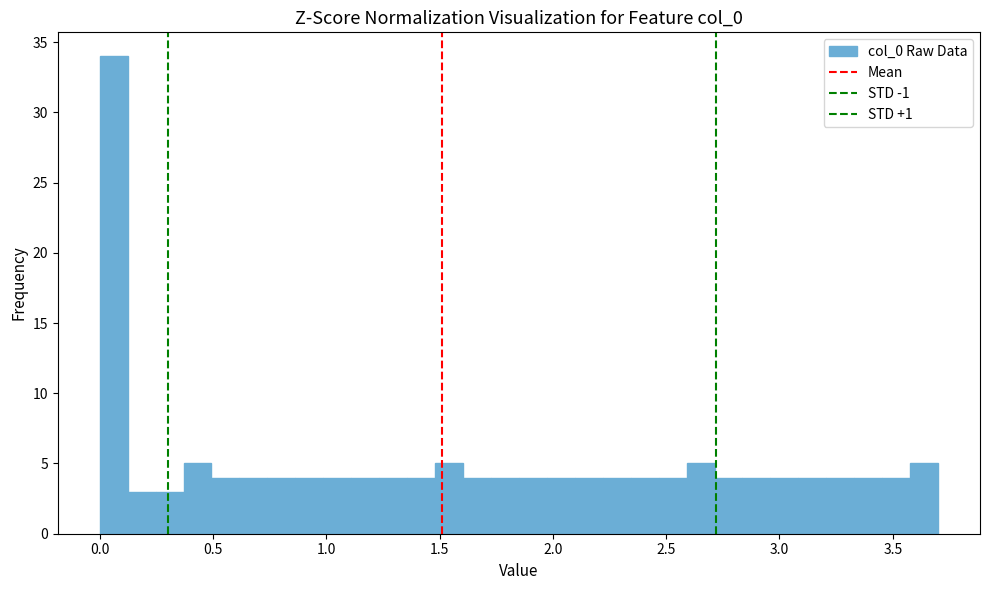

Around what value on the x-axis is the tallest bar? Give the approximate position of its centre, as read against the axis.

0.05